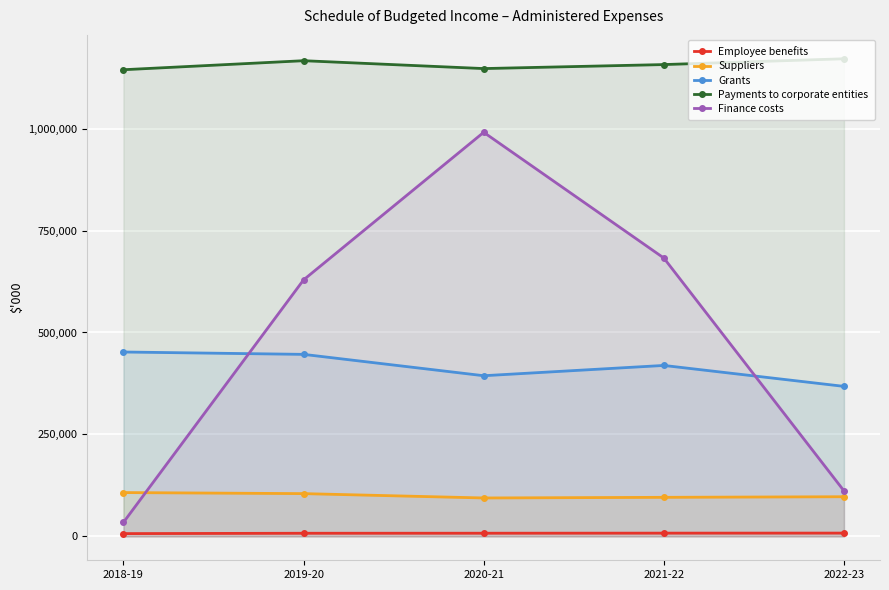

What is the value of the Finance costs point at the 1st from the left?

34345